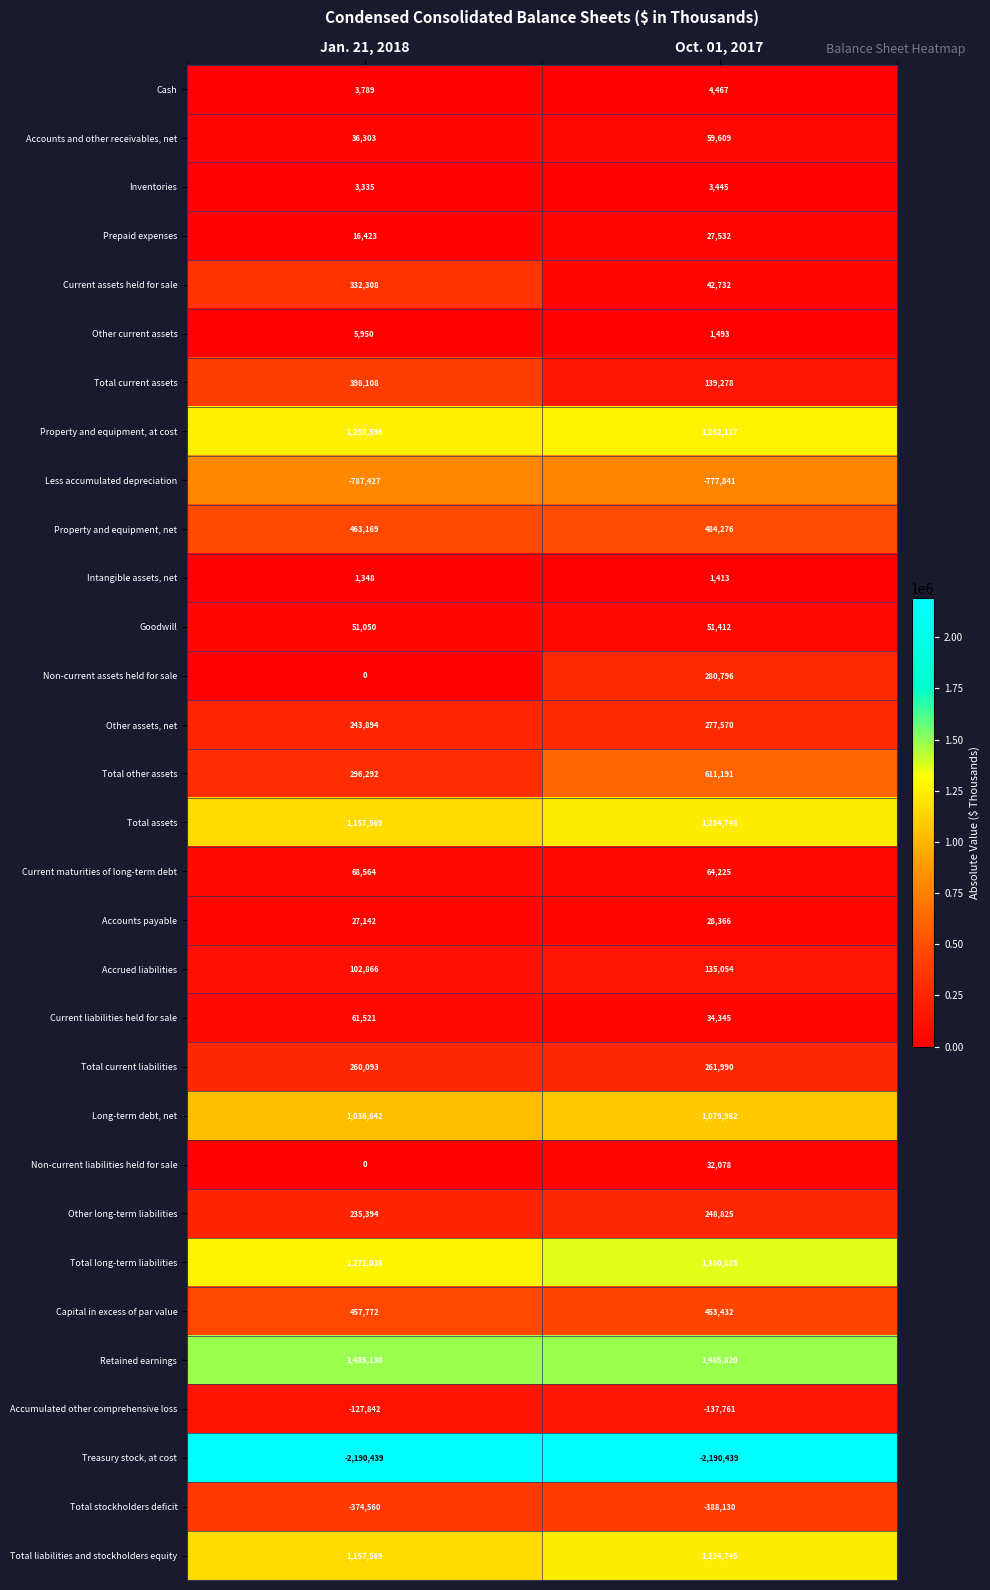

The Accrued liabilities series shows 135054 at Oct. 01, 2017. True or false?

True